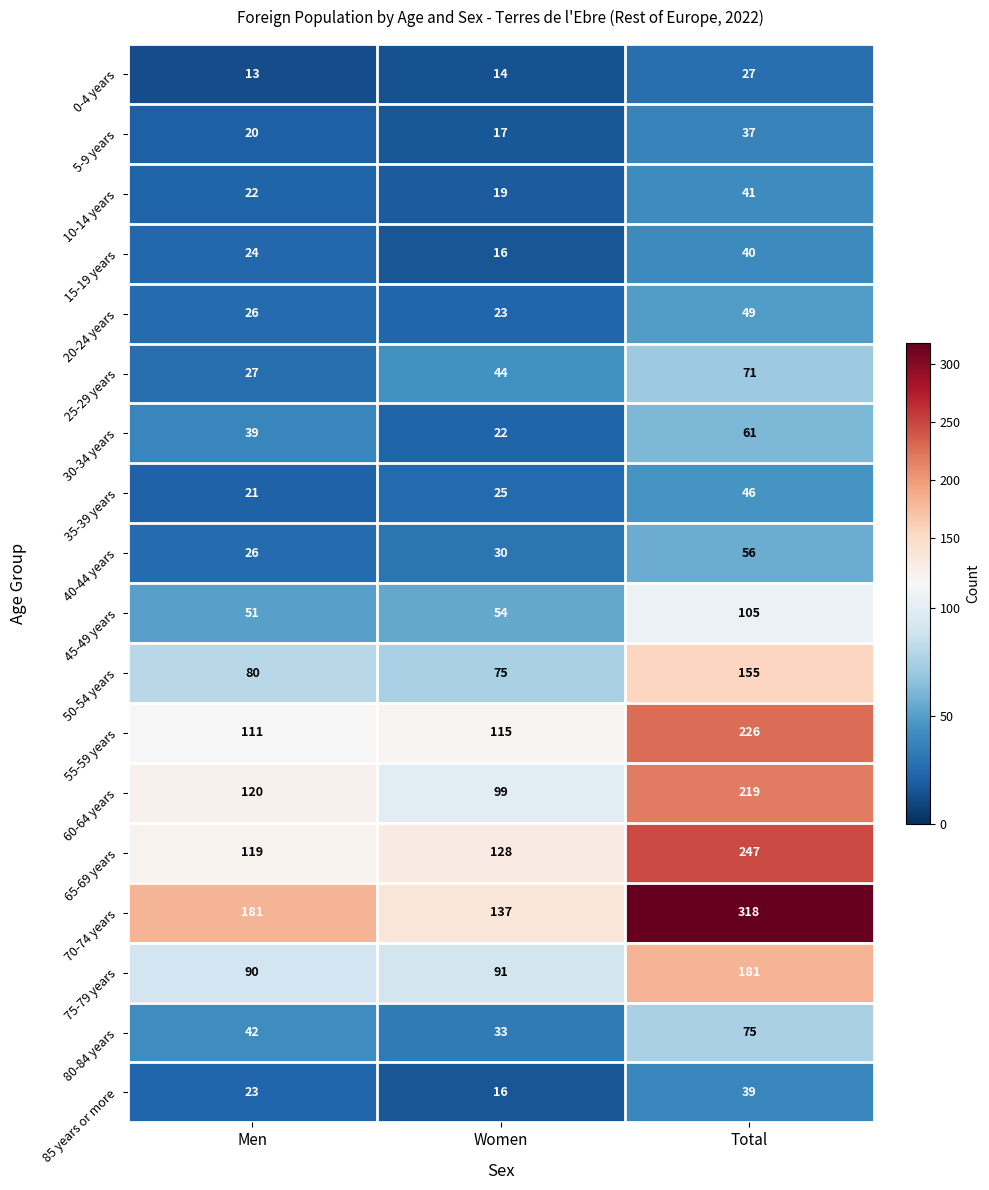

How many data points does each series have?

3